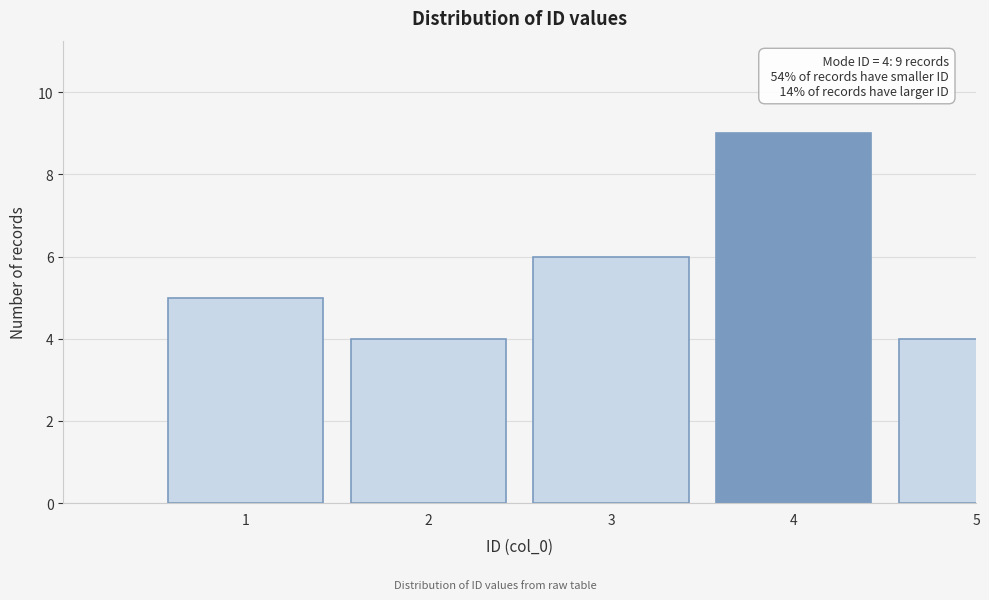

Reading left to right, list all the values displayed in this chart.

5	4	6	9	4